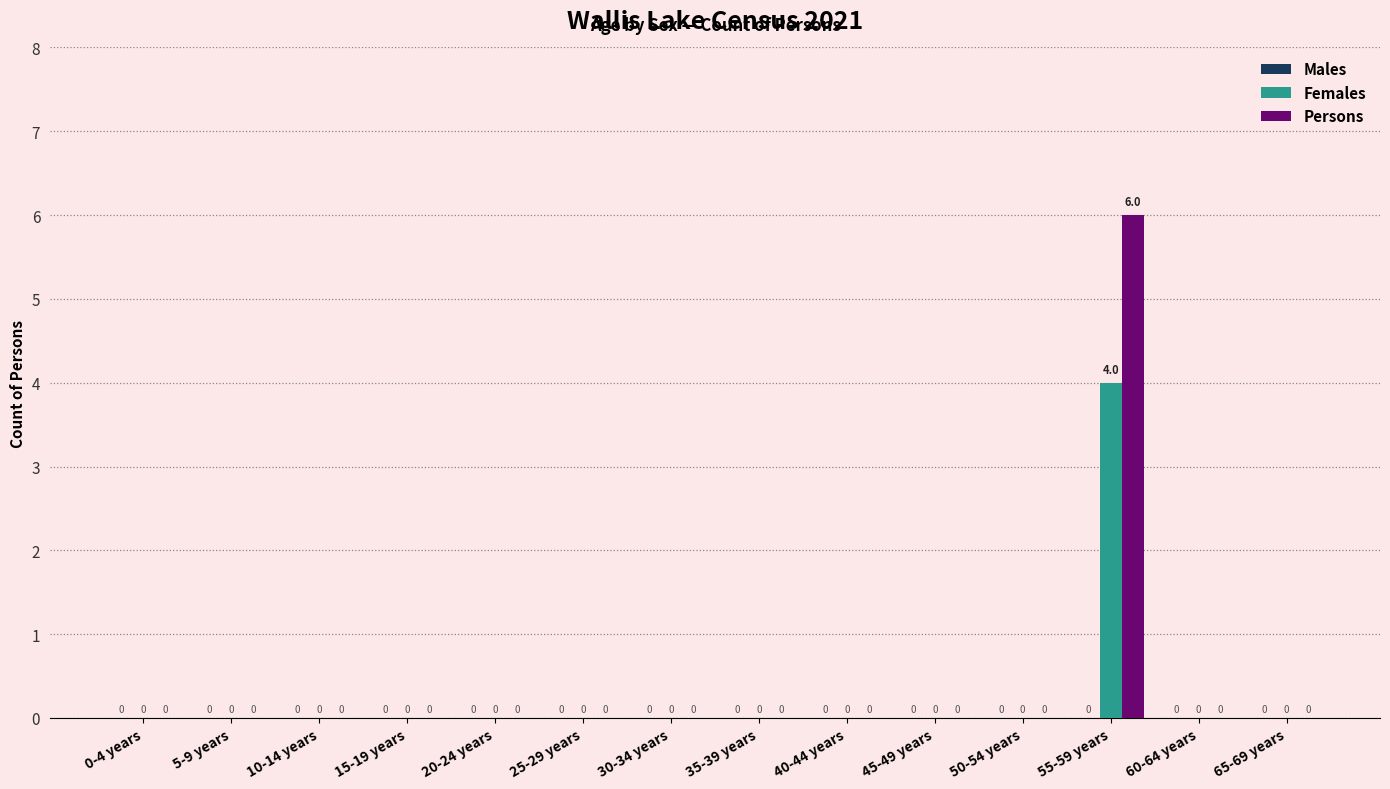

How many groups of bars are there?

14